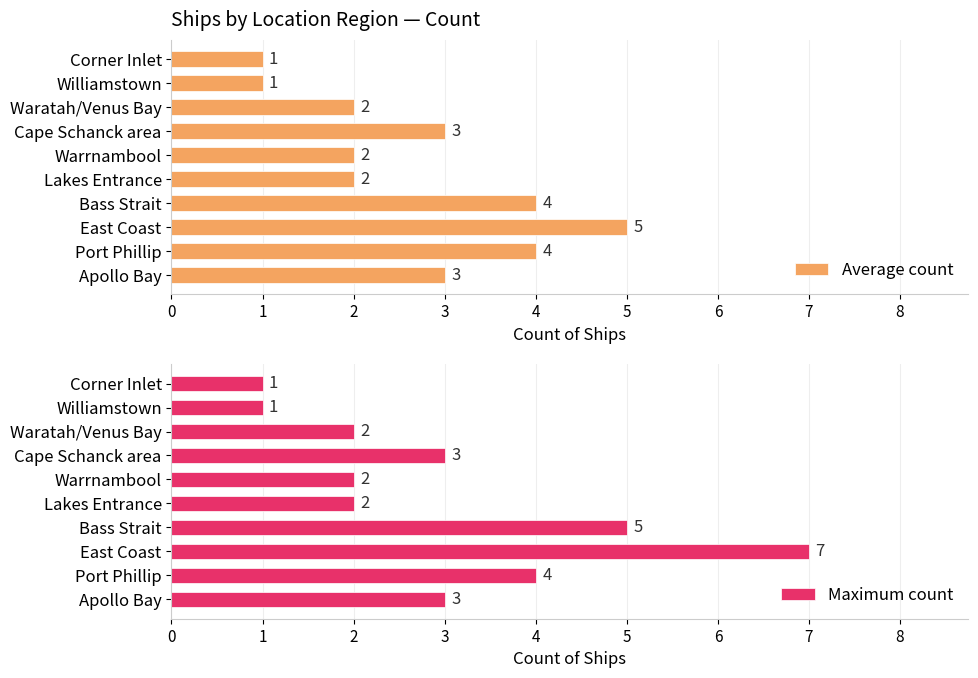

Reading left to right, extract all data points from this chart.

Average count: 0=3	1=4	2=5	3=4	4=2	5=2	6=3	7=2	8=1	9=1
Maximum count: 0=3	1=4	2=7	3=5	4=2	5=2	6=3	7=2	8=1	9=1